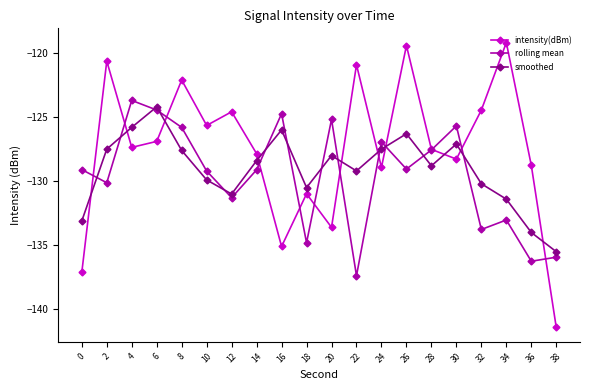

Is it true that intensity(dBm) equals -128.8 at 36?

True